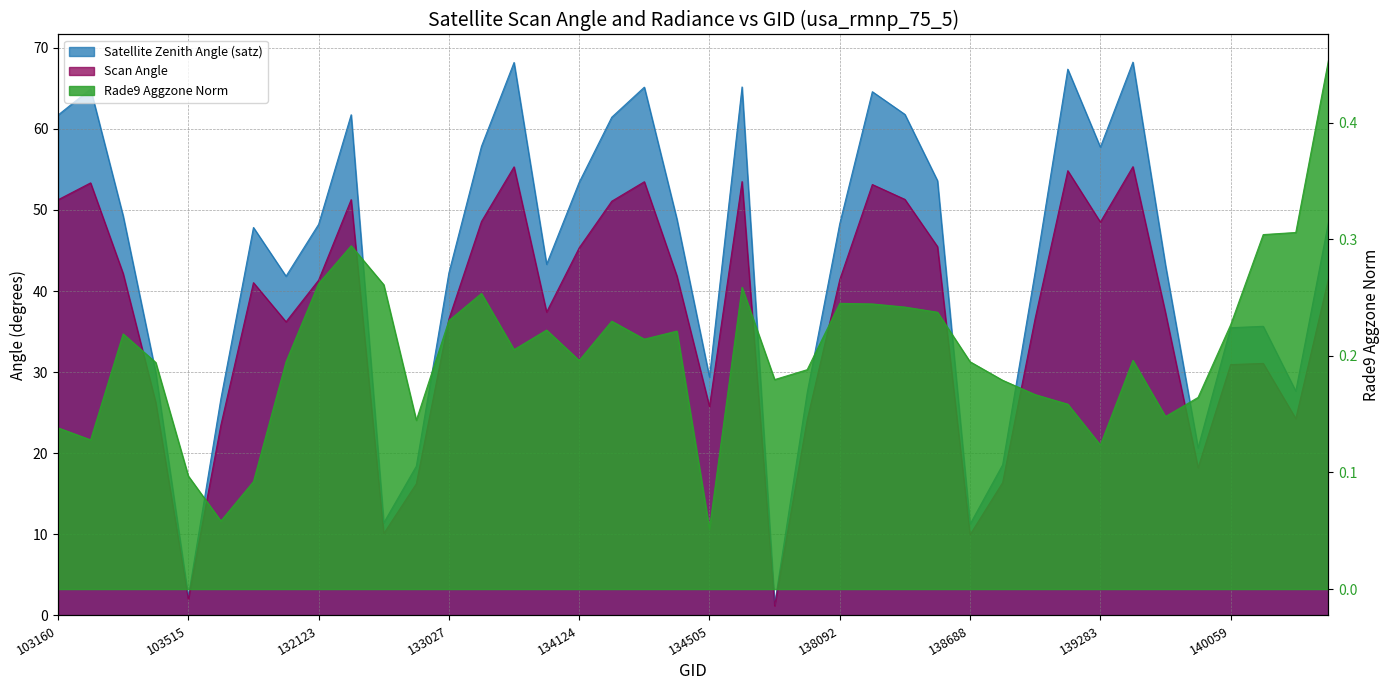

What is the total value across all series at 139094?

122.3